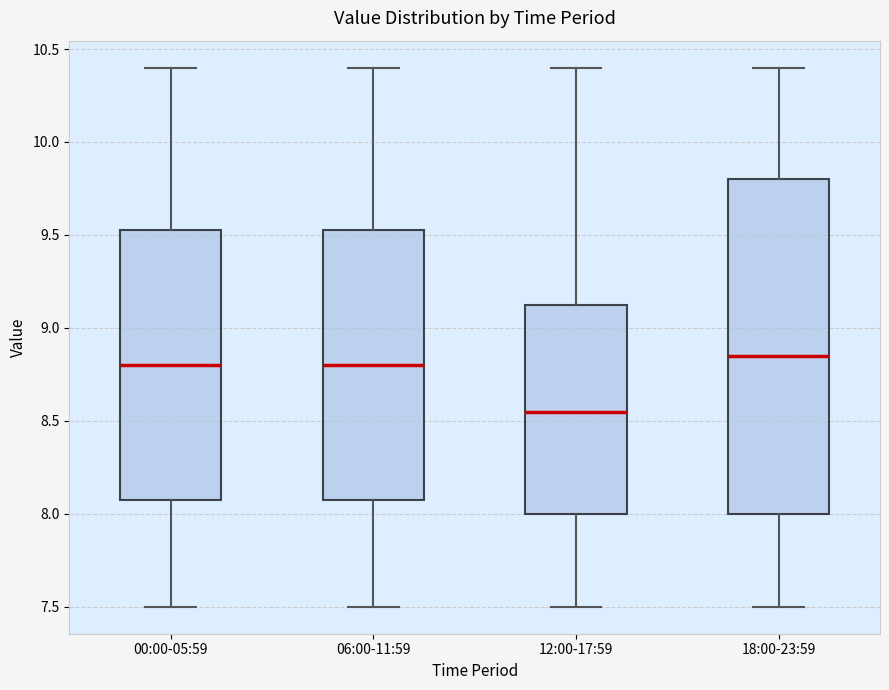

Which box is the tallest, from its lower edge to its upper edge?

18:00-23:59